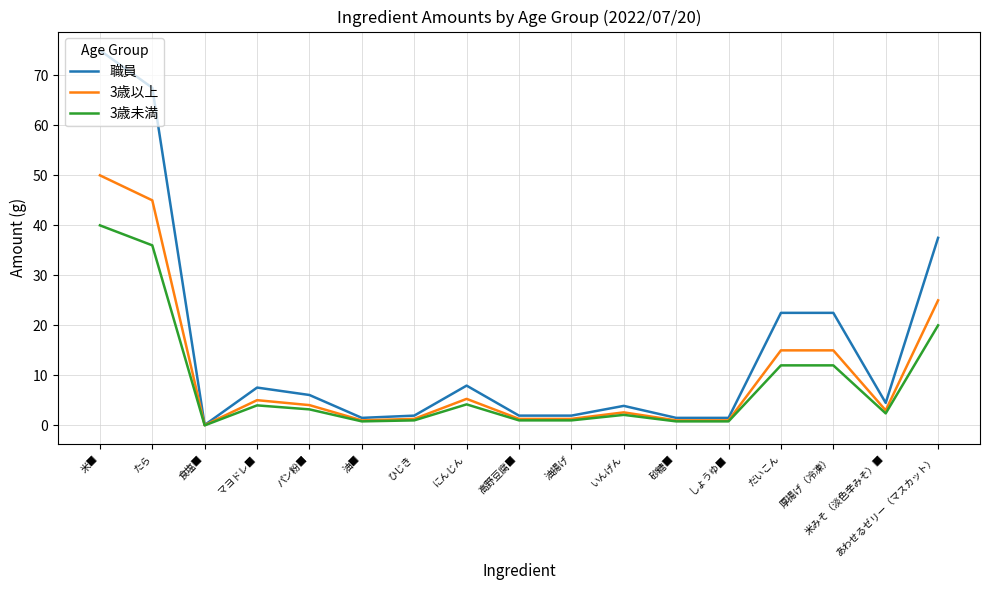

True or false: 3歳未満 has a value of 1.0 at ひじき.

True